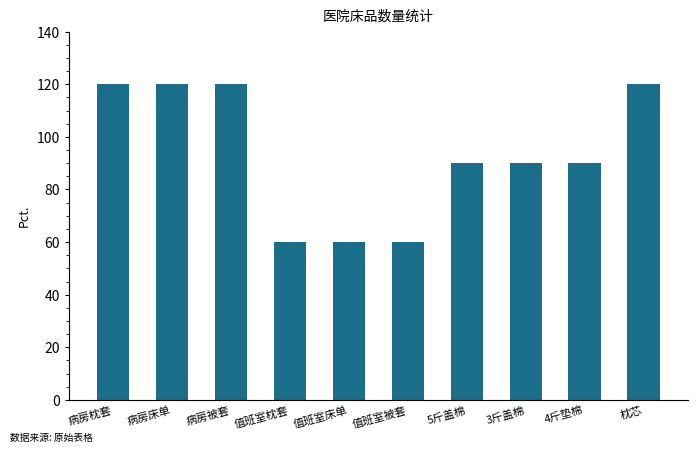

Reading right to left, transcribe all the data shown in this chart.

120	90	90	90	60	60	60	120	120	120